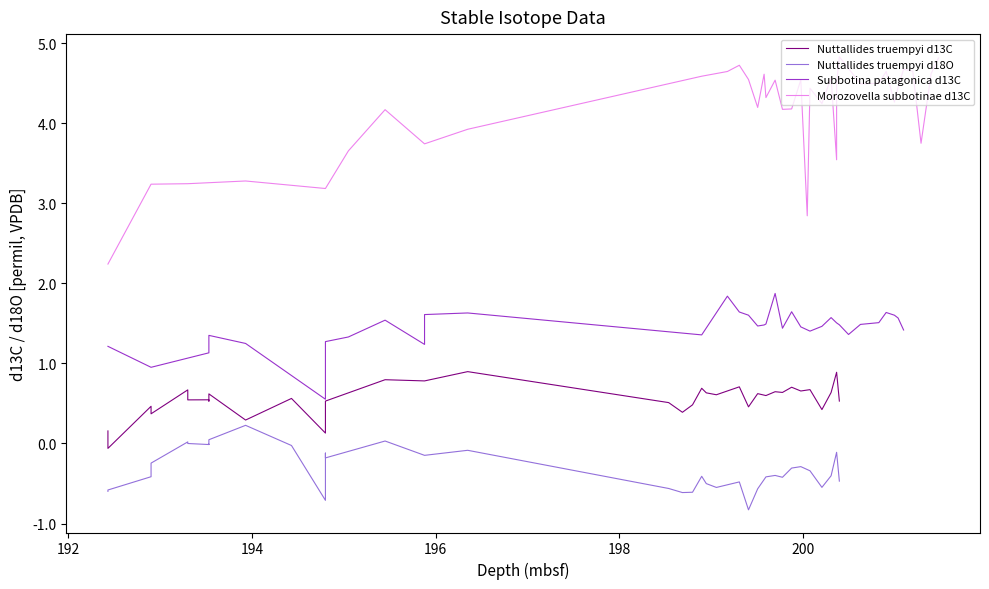

Rank the series by their average value, from lowest to highest.

Nuttallides truempyi d18O, Nuttallides truempyi d13C, Subbotina patagonica d13C, Morozovella subbotinae d13C